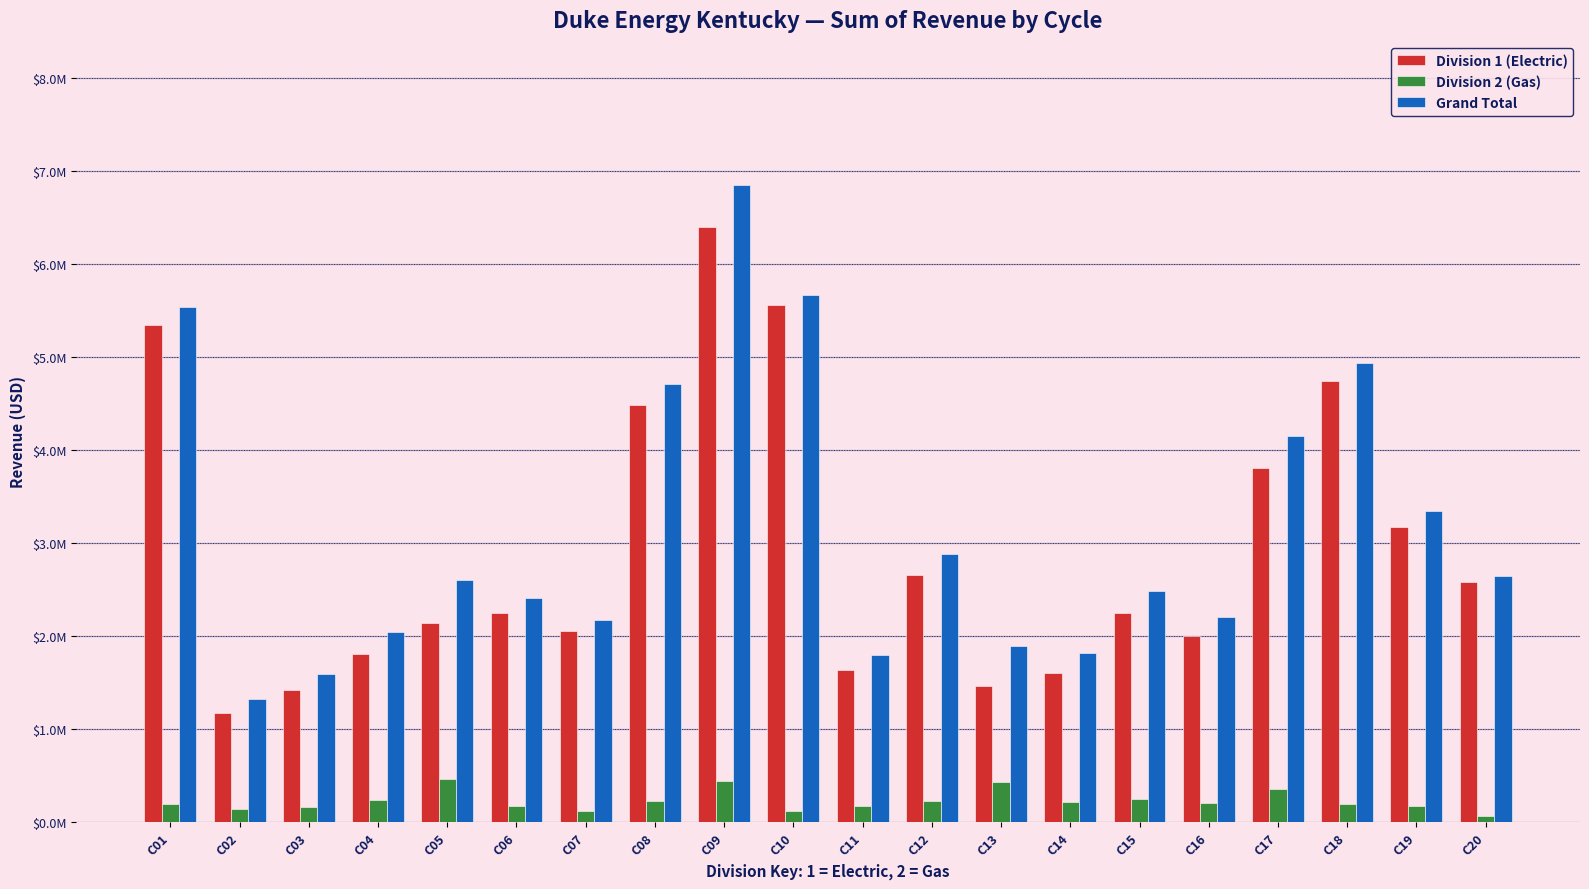

What are all the series names shown in the legend?

Division 1 (Electric), Division 2 (Gas), Grand Total